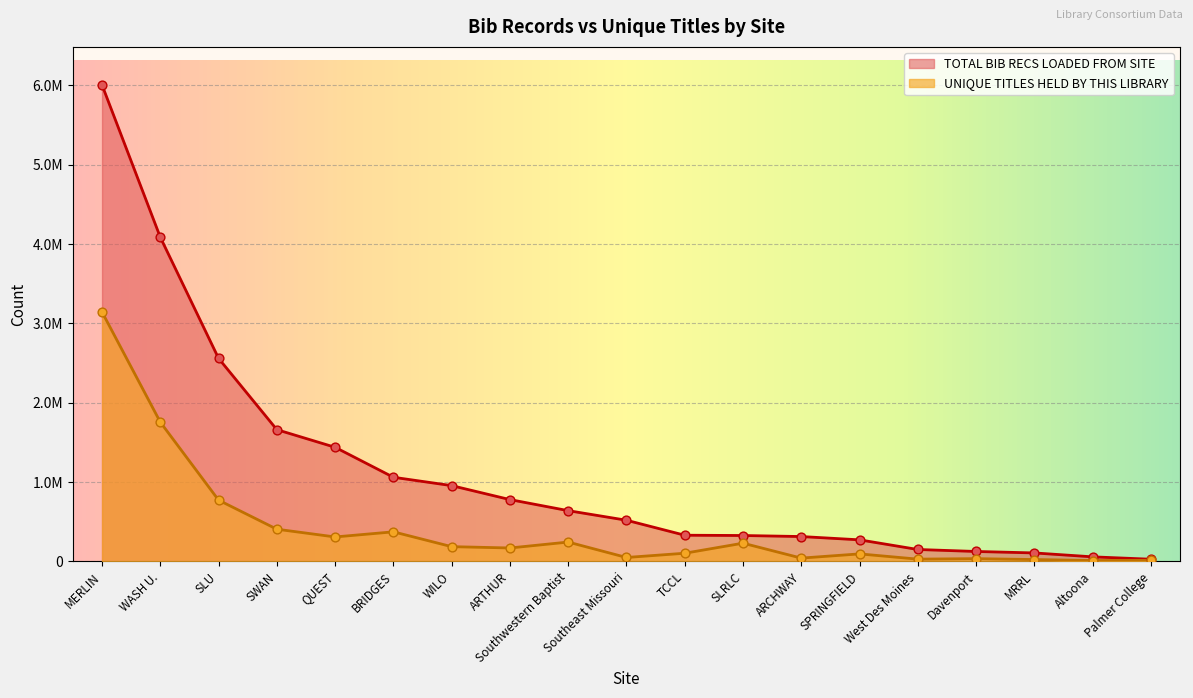

Which series has the largest total across all categories?

TOTAL BIB RECS LOADED FROM SITE